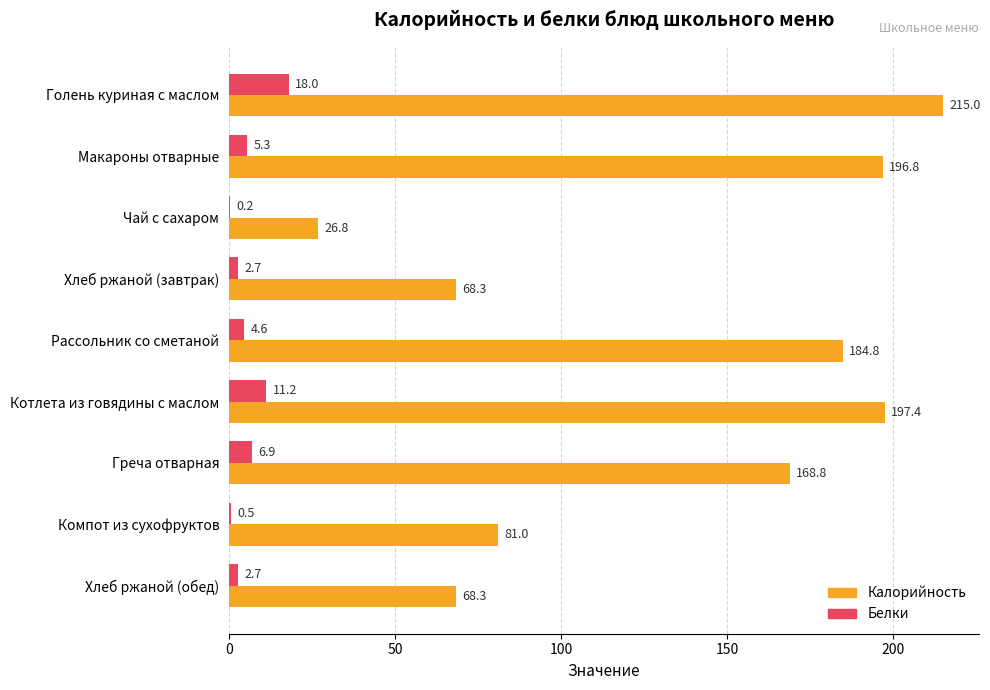

What is the maximum value for Белки?

18.0